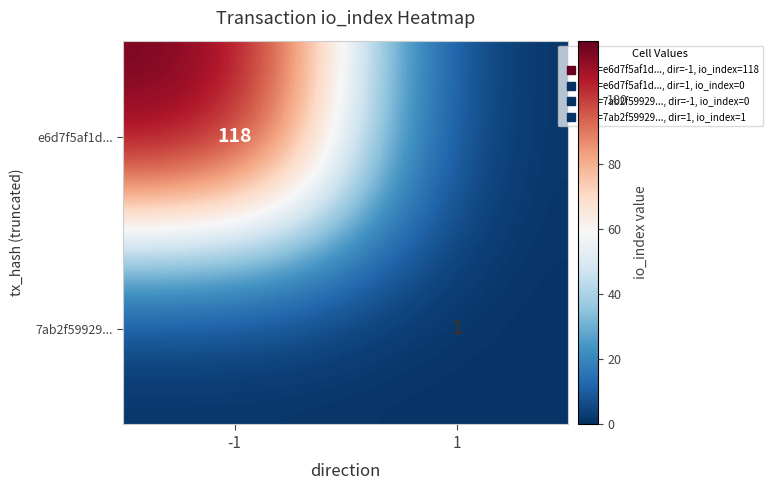

Is the value of e6d7f5af1d... at 1 greater than the value of 7ab2f59929... at -1?

No